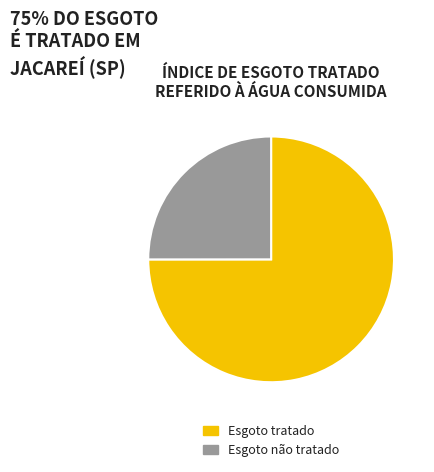

Approximately how many times larger is the value at Esgoto não tratado compared to Esgoto tratado?

0.3